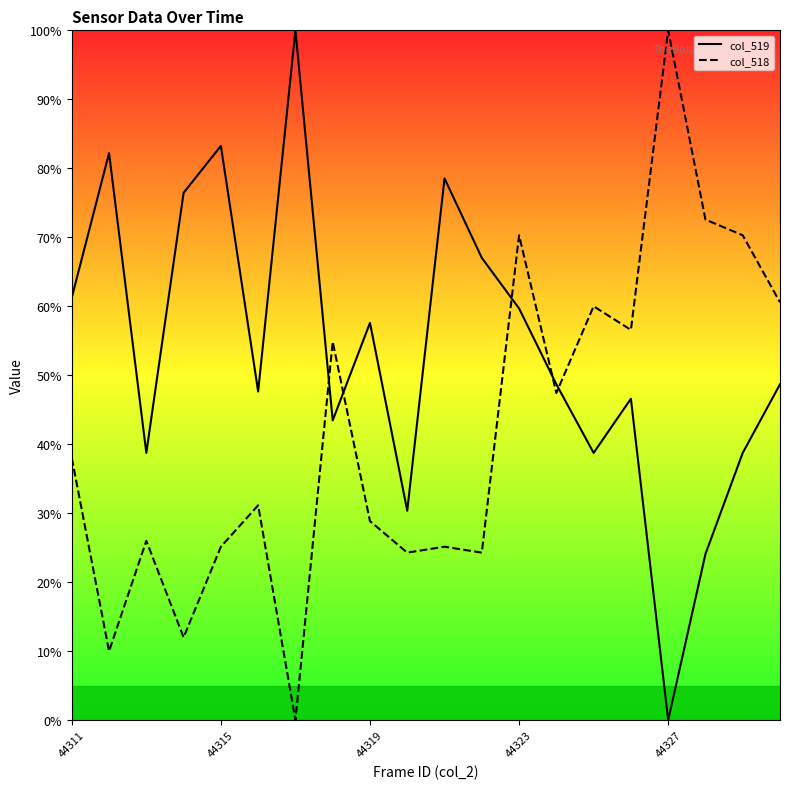

What are all the series names shown in the legend?

col_519, col_518